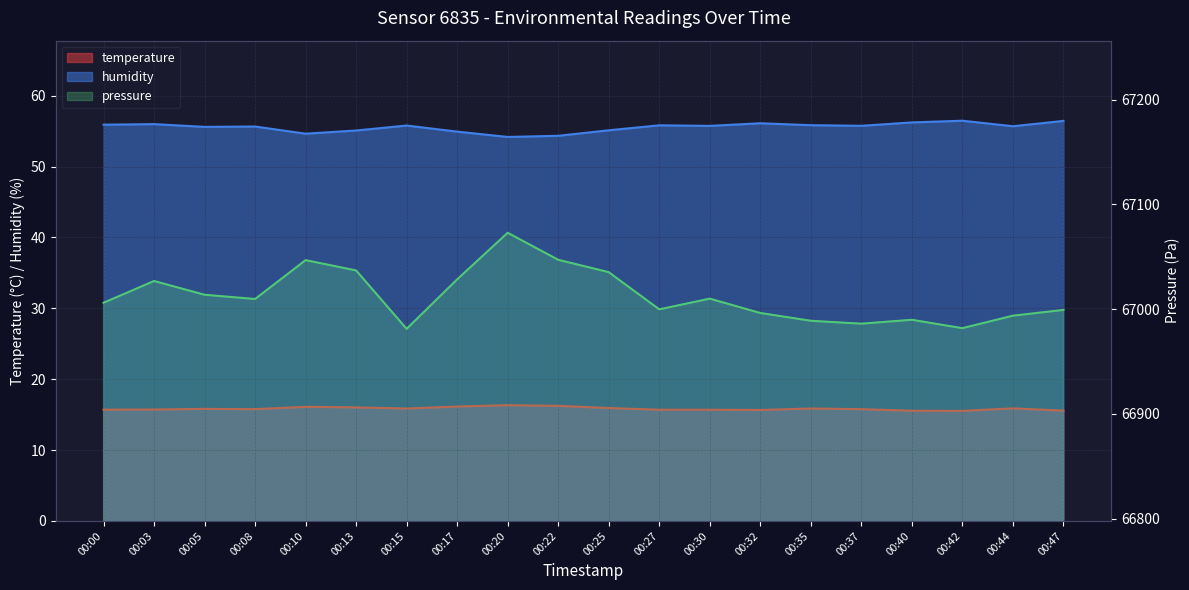

Between 00:35 and 00:40, which series saw the biggest shift?

pressure